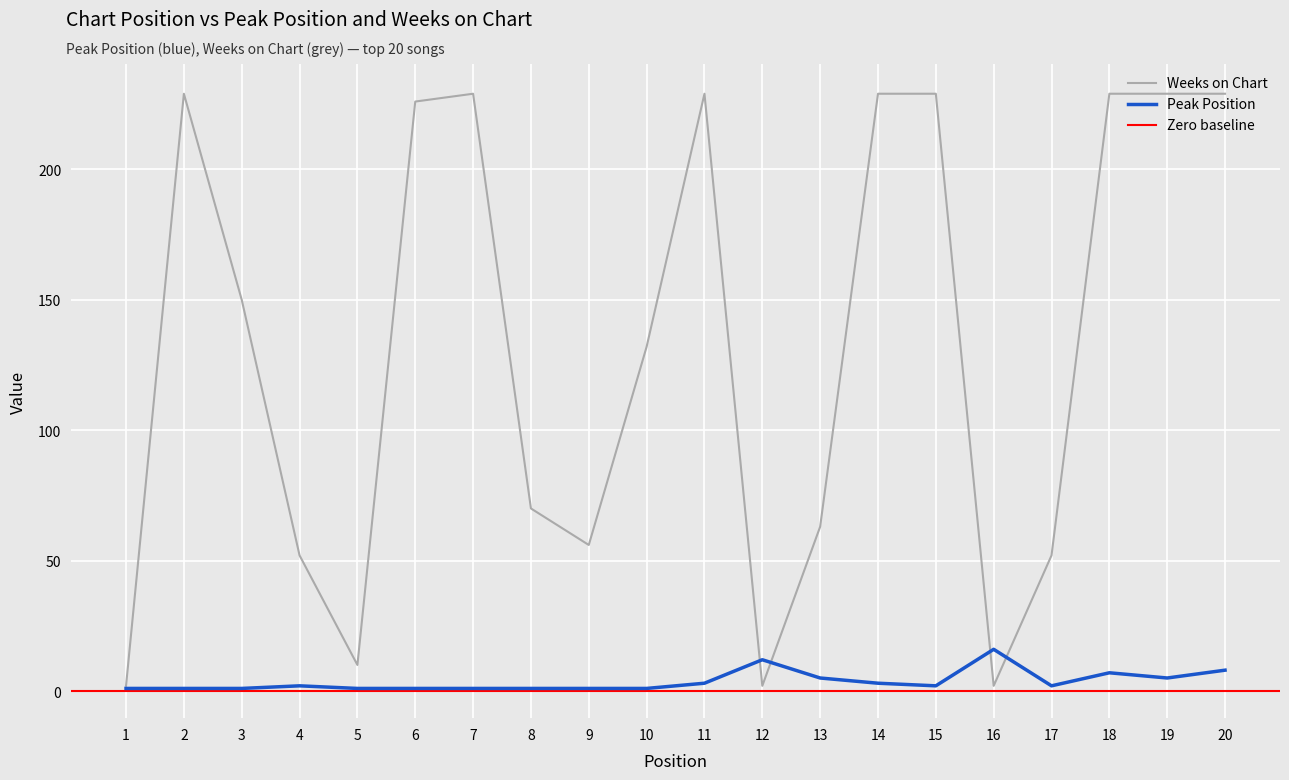

How many distinct data groups are displayed?

2